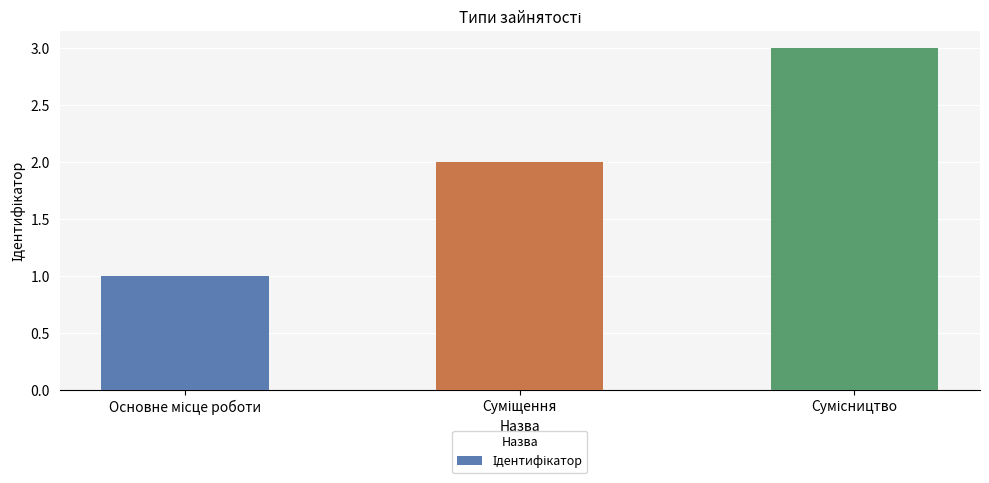

What is the greatest value displayed?

3